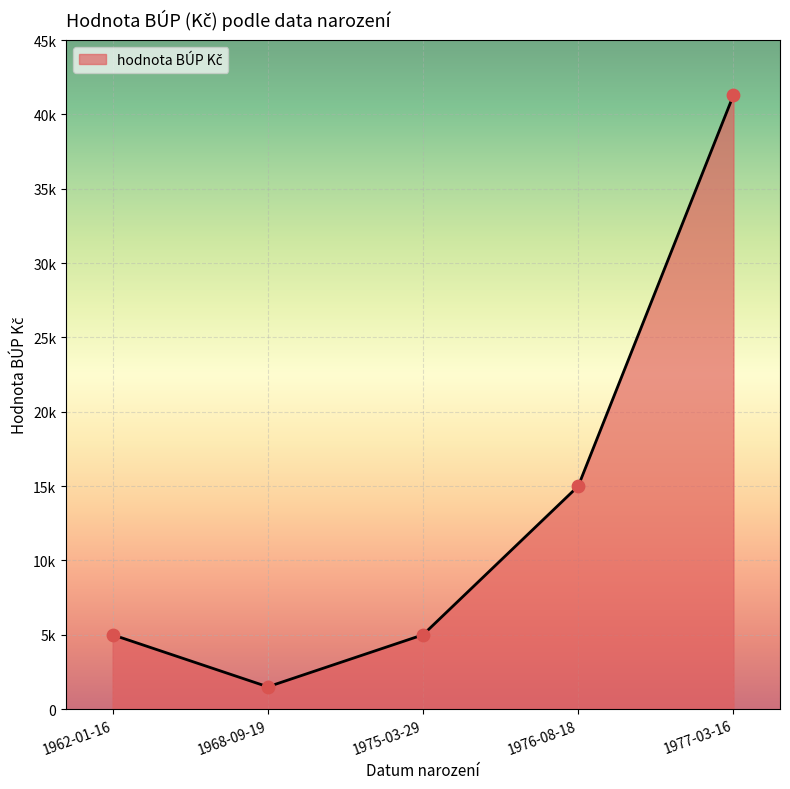

Which has a higher value, 1968-09-19 or 1976-08-18?

1976-08-18